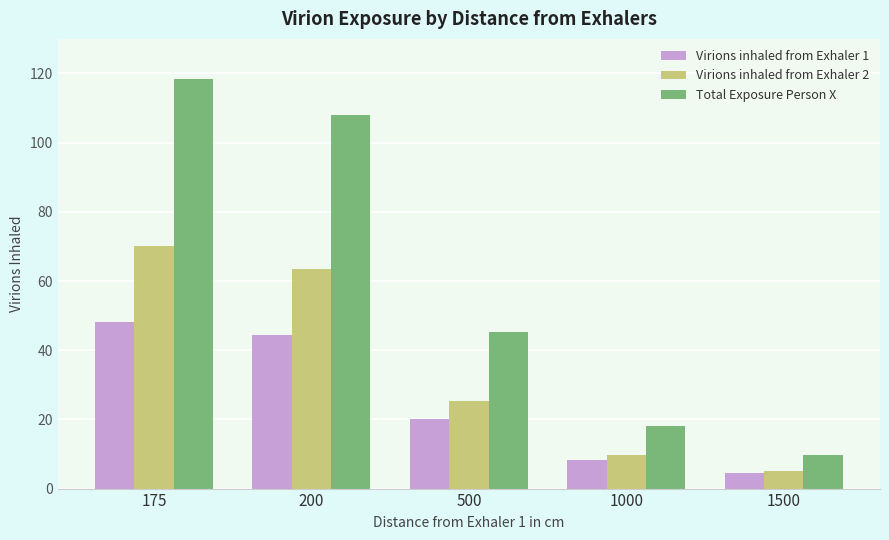

What is the difference between the highest and lowest values at 500?

25.2